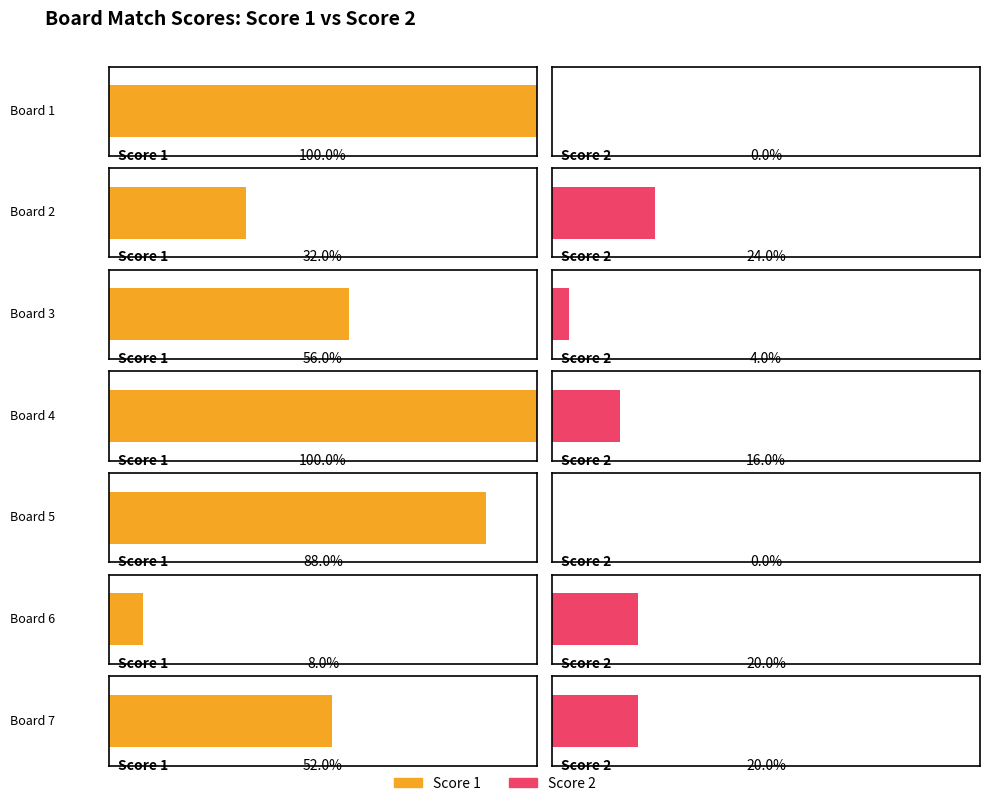

How many positive values does the Score 2 series have?

5